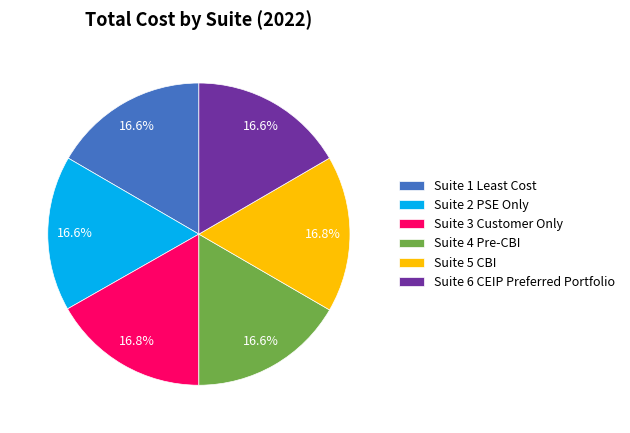

Does any single category account for the majority?

No